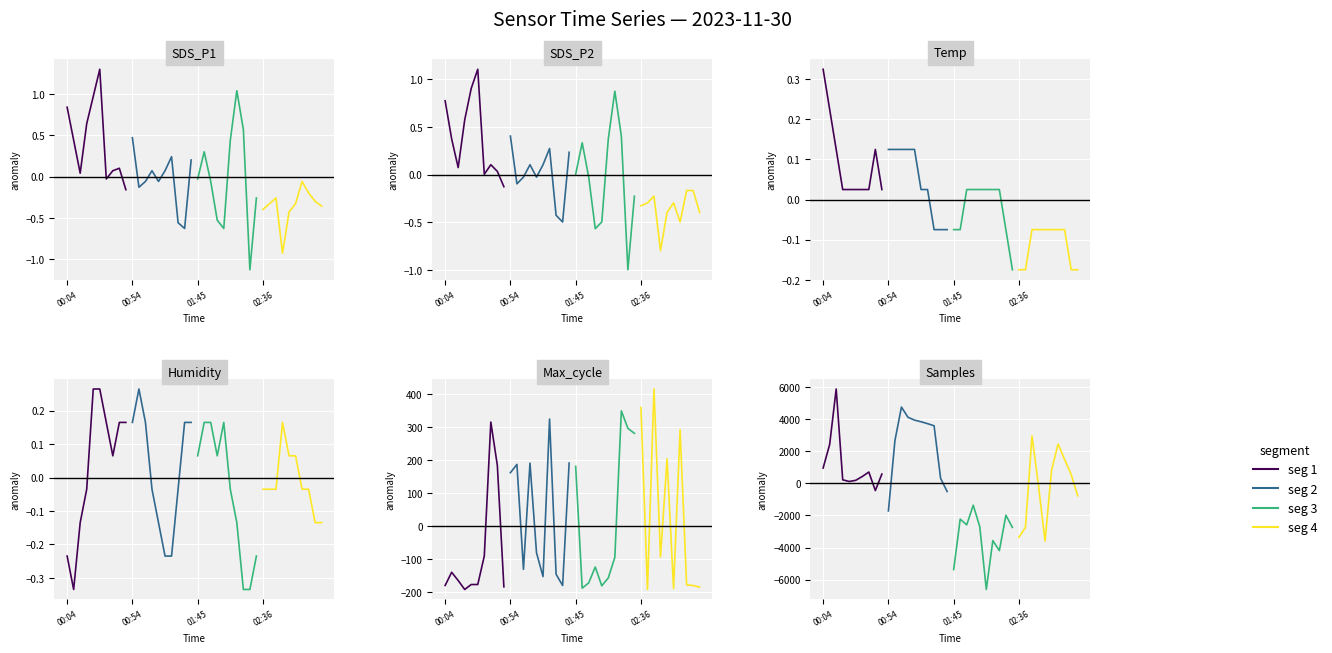

How many values in the seg 3 series are below -2698?

6